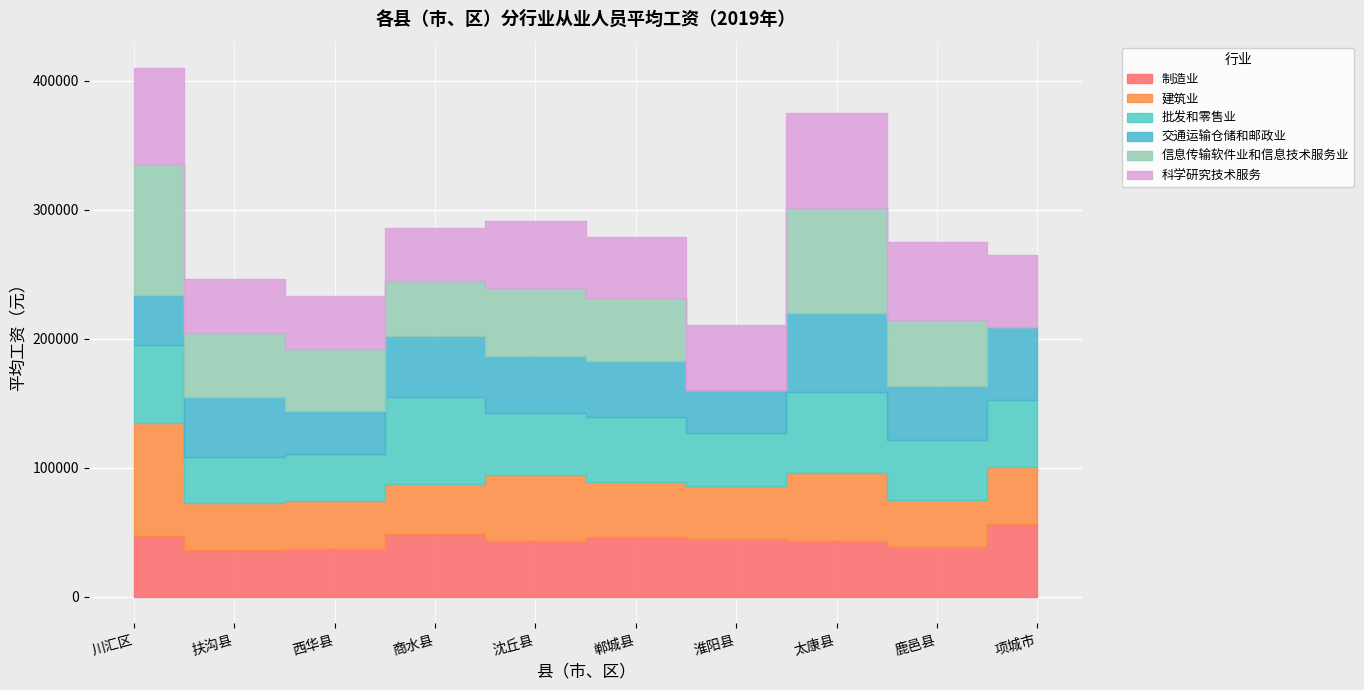

In 科学研究技术服务, how many points are lower than both neighbors (excluding endpoints)?

2